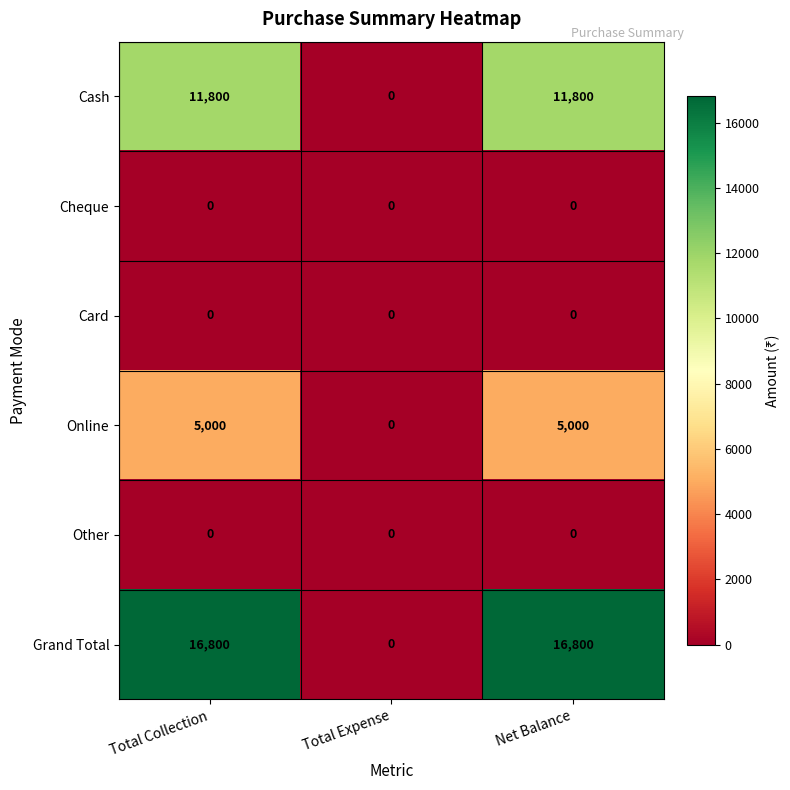

Count the Cash values in the range 0 to 11800.

3